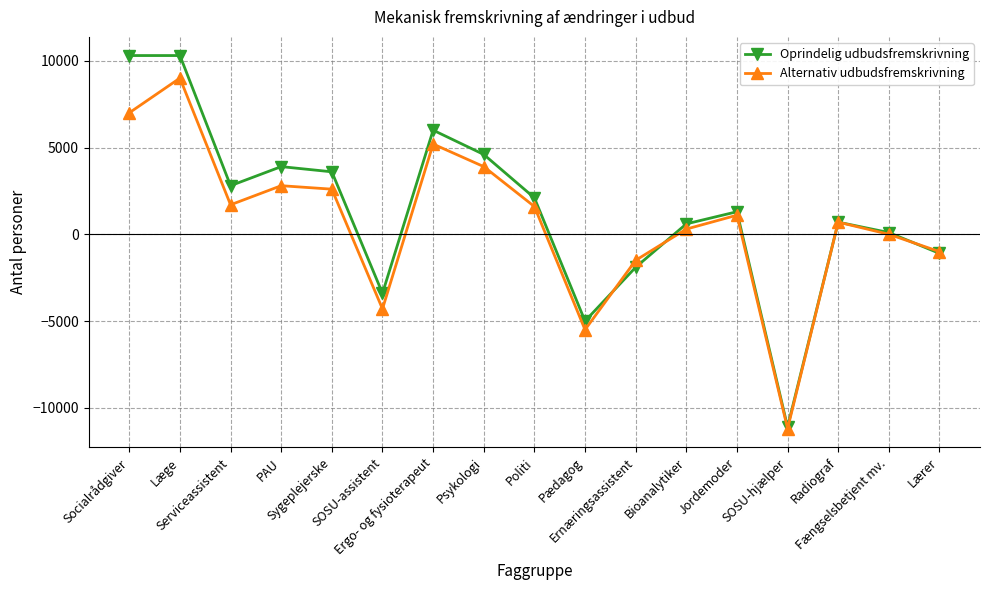

Where do Oprindelig udbudsfremskrivning and Alternativ udbudsfremskrivning first cross each other?

Pædagog and Ernæringsassistent